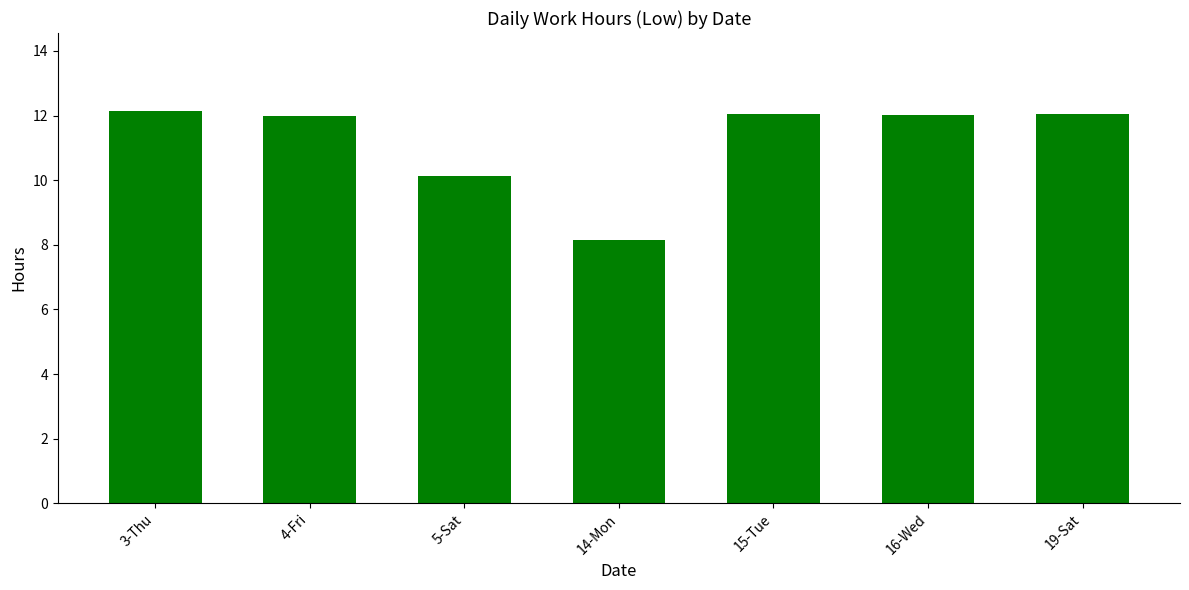

Is it true that the value at 15-Tue is 12.0?

True